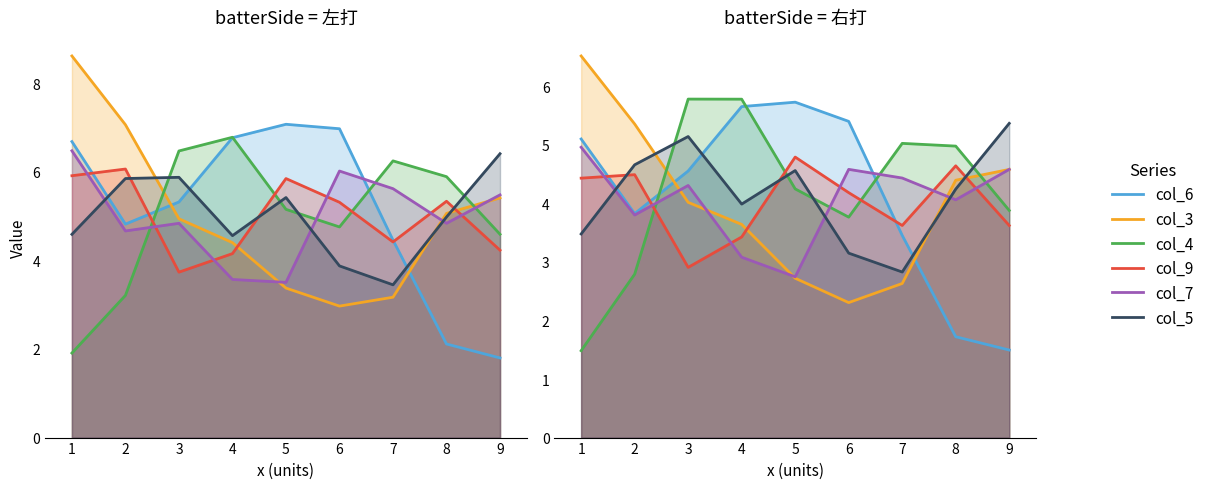

Which series changed the most between 5 and 8?

col_6